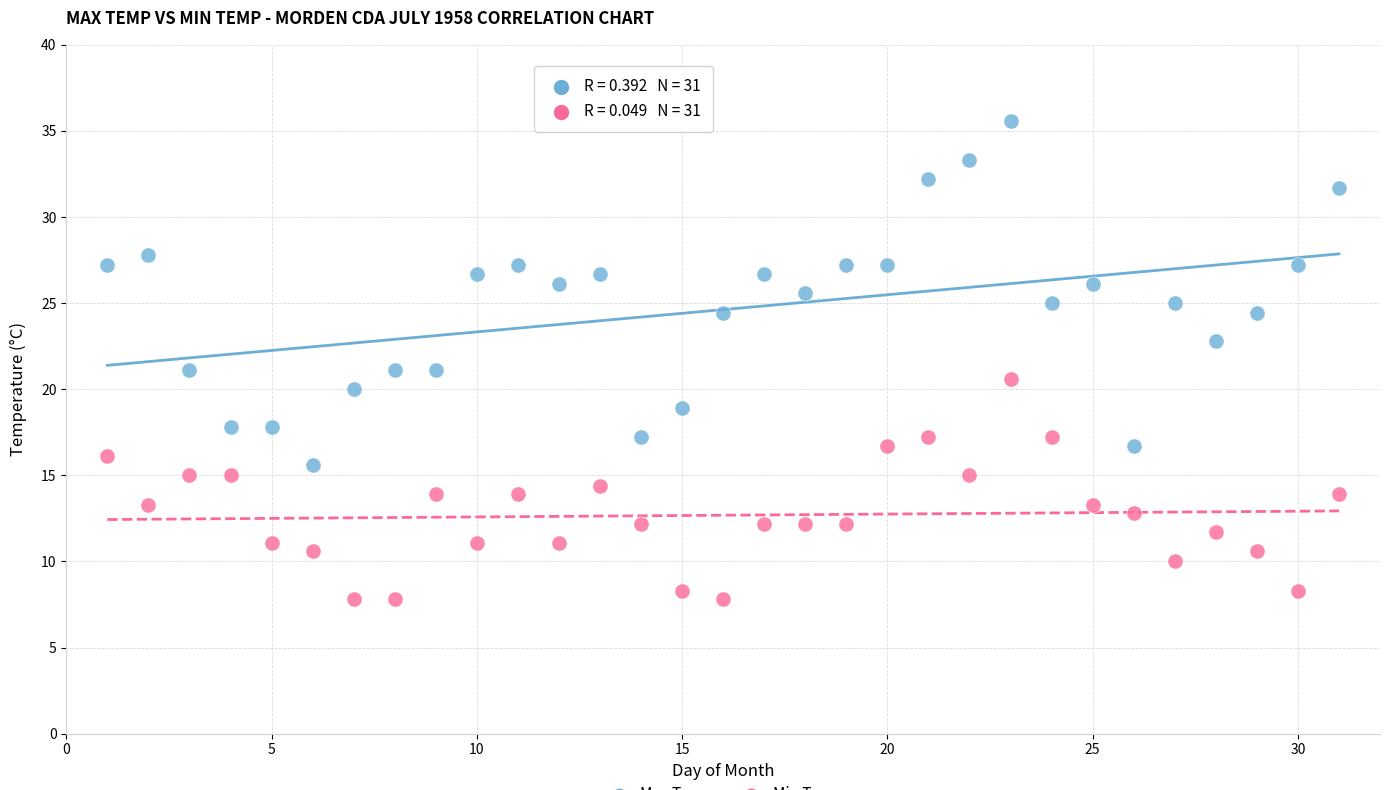

Across all data points, what is the range of X values (max minus min)?

30.0